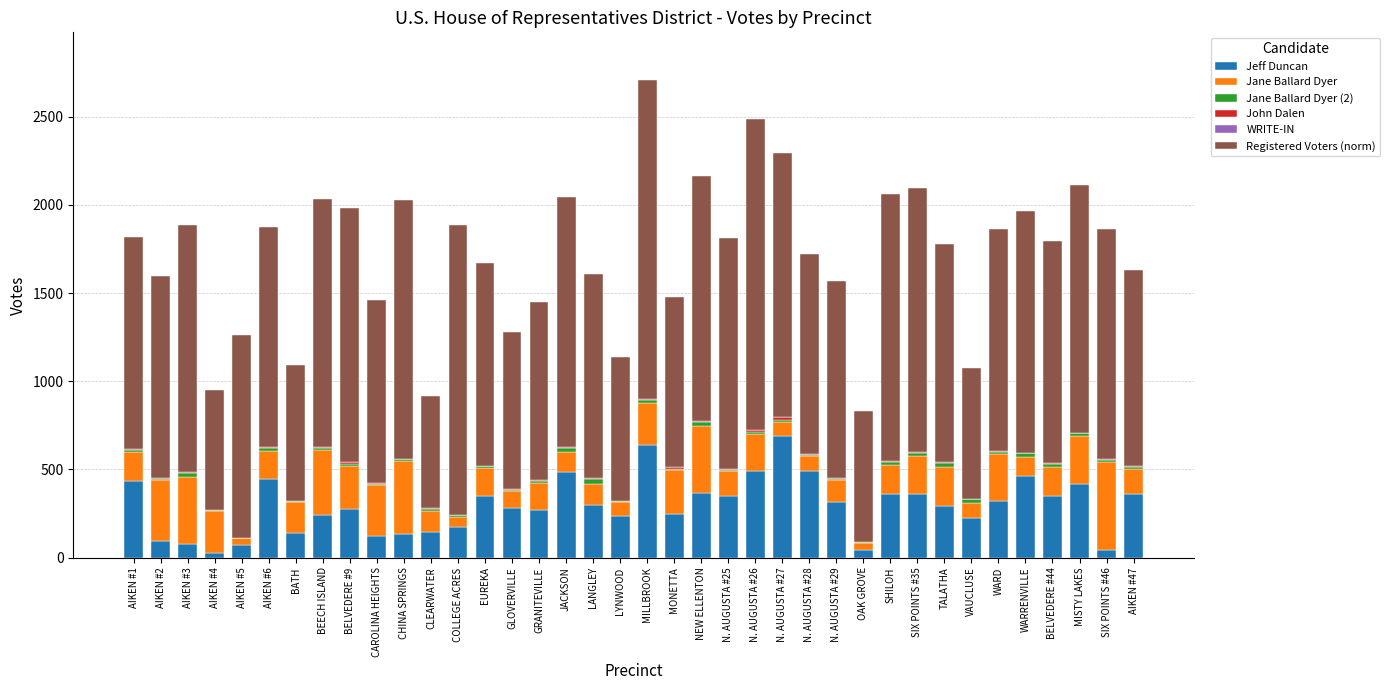

How many data points does each series have?

38